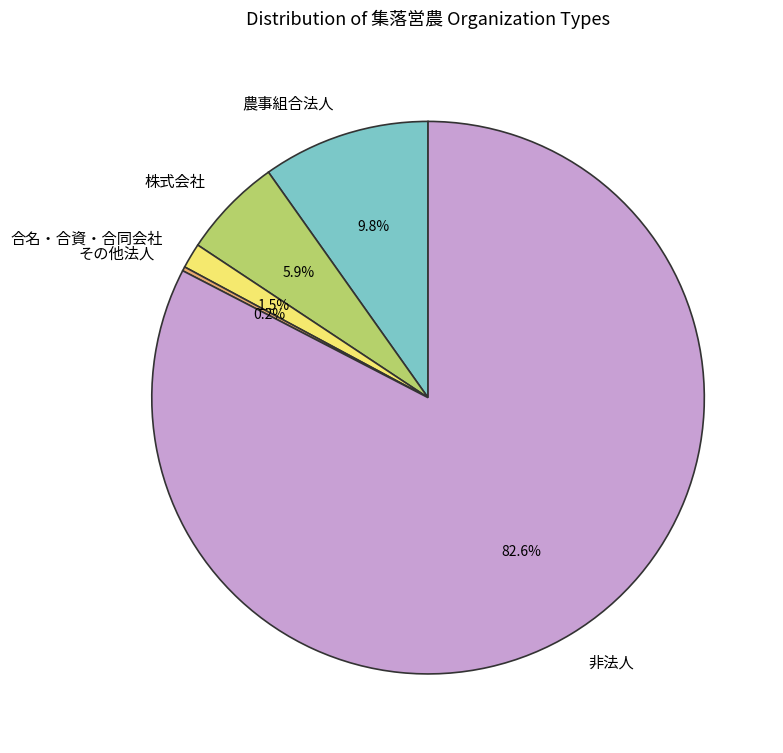

Which has a higher value, 非法人 or 合名・合資・合同会社?

非法人